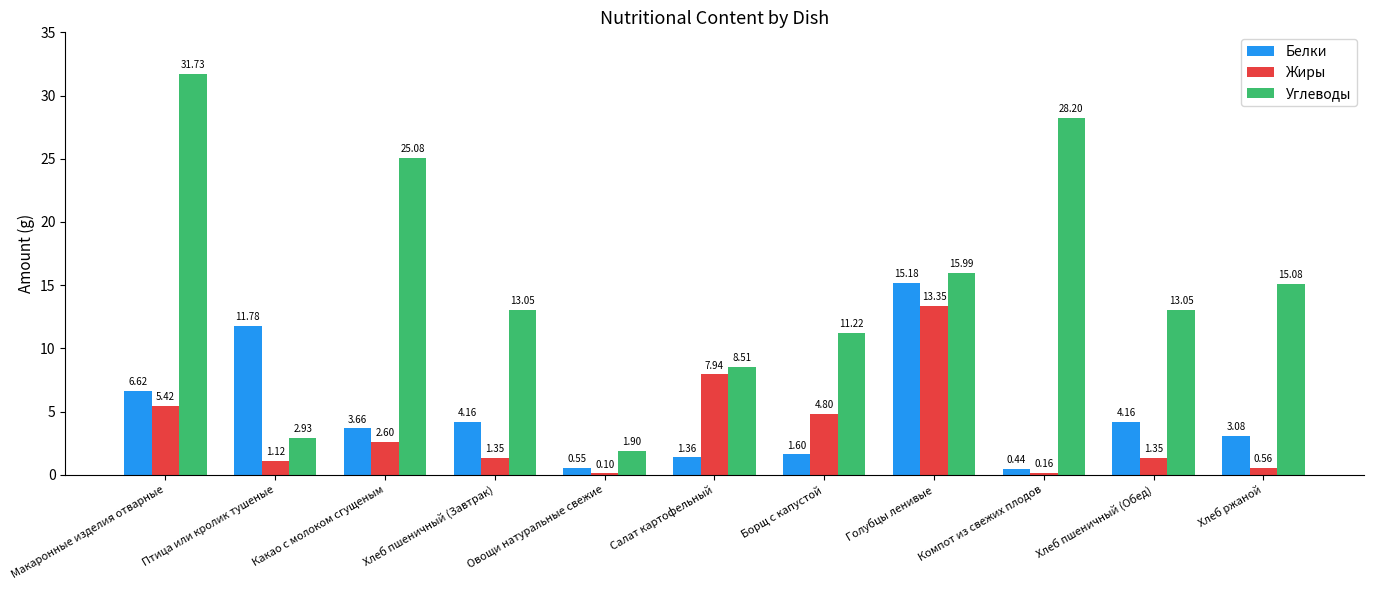

Where does the Жиры series first go above 1?

Макаронные изделия отварные